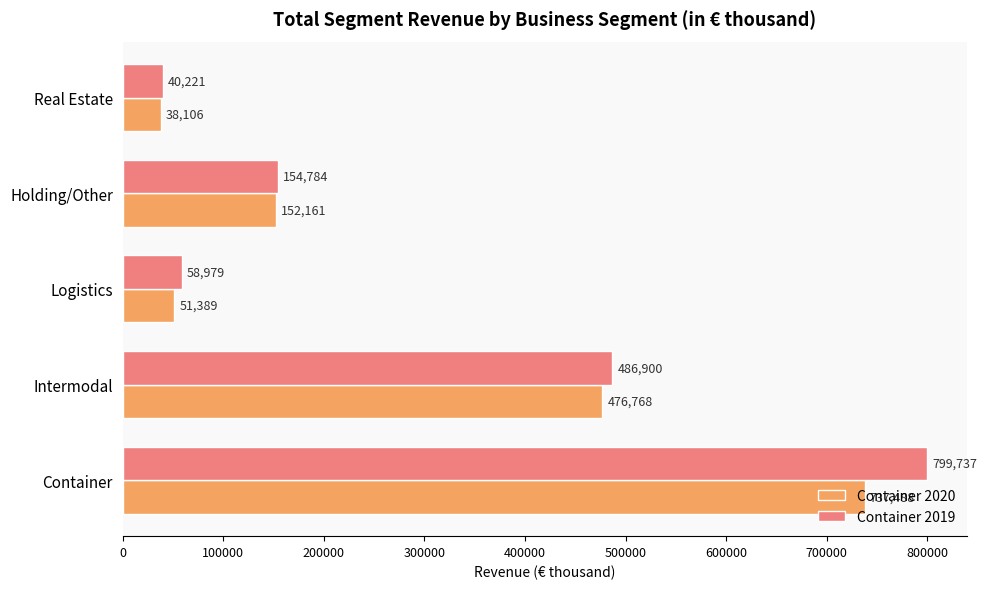

List the labels in order of Container 2019 value, largest first.

Container, Intermodal, Holding/Other, Logistics, Real Estate